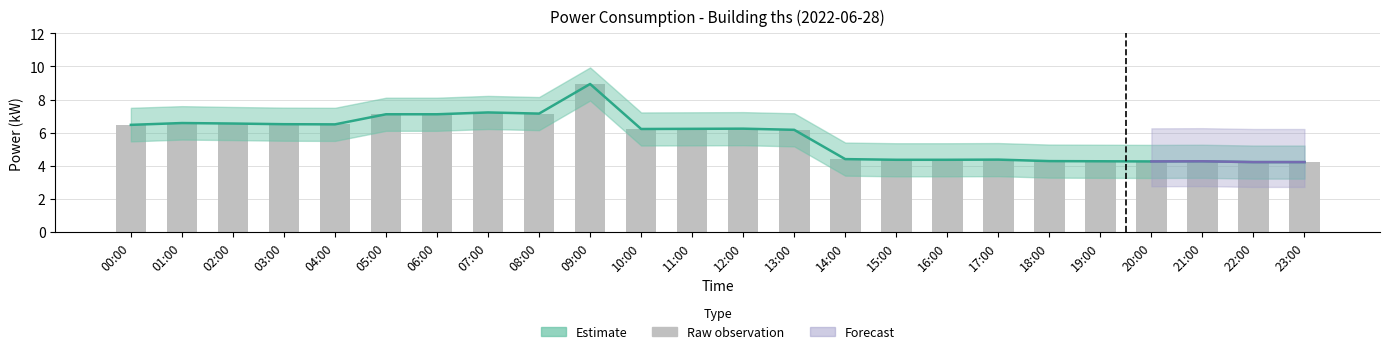

What is the difference between the maximum and minimum values in the power (raw) series?

4.7